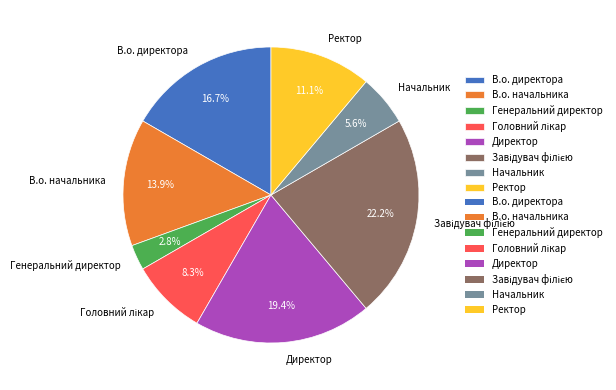

Is the sum of В.о. директора and Начальник greater than half?

No